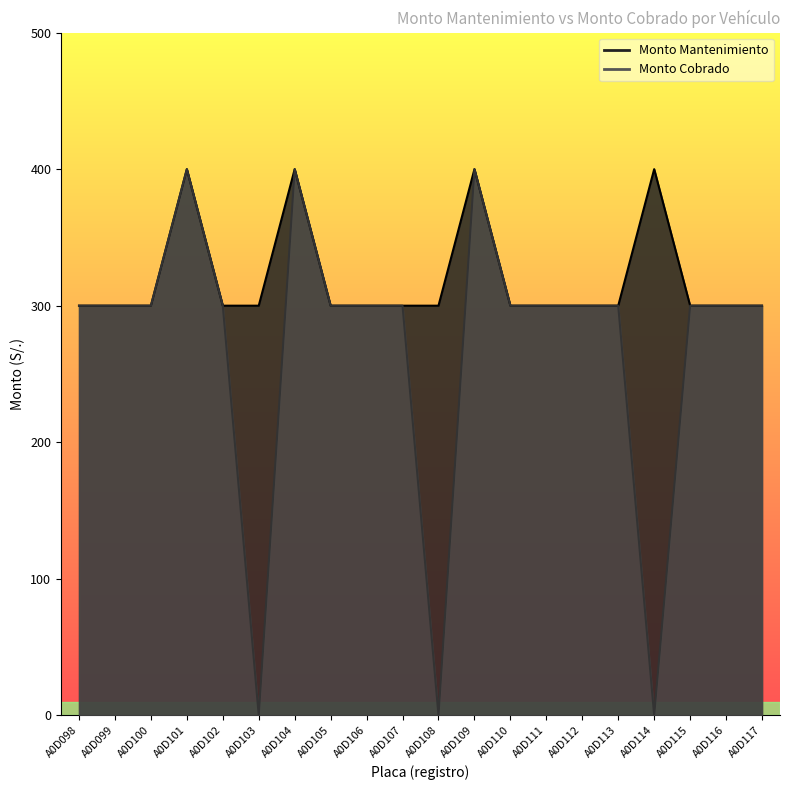

How many interior local peaks does the Monto Mantenimiento series have?

4